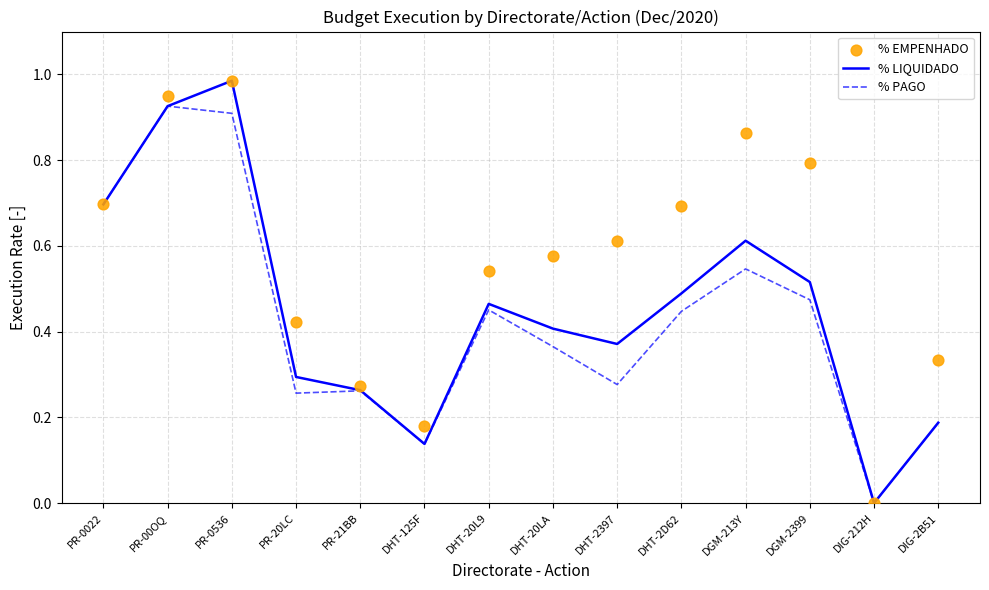

What is the total value across all series at PR-20LC?

1.0